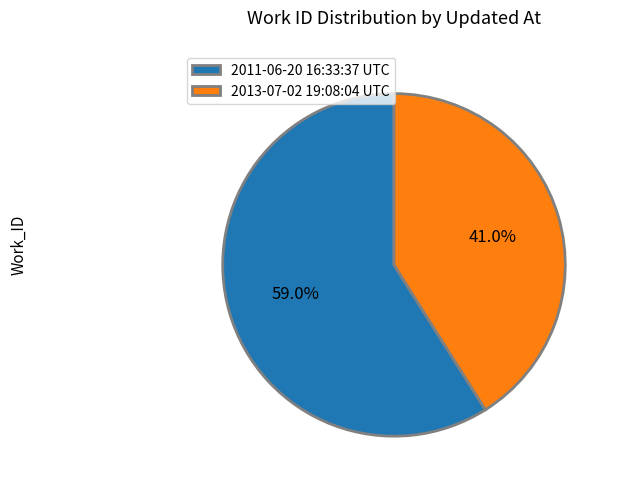

How many segments does this pie chart have?

2